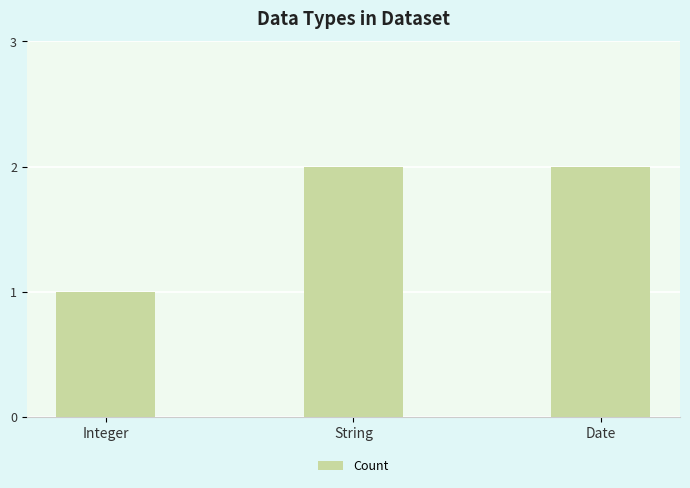

What is the label of the 3rd bar from the right?

Integer